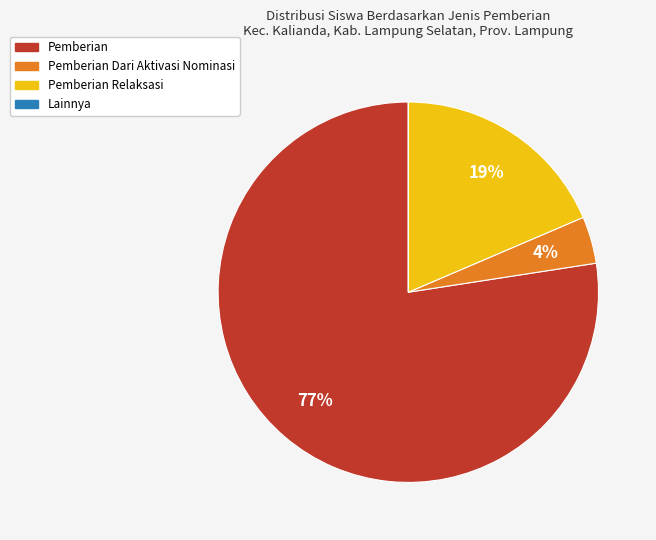

Is there a majority slice in this chart?

Yes